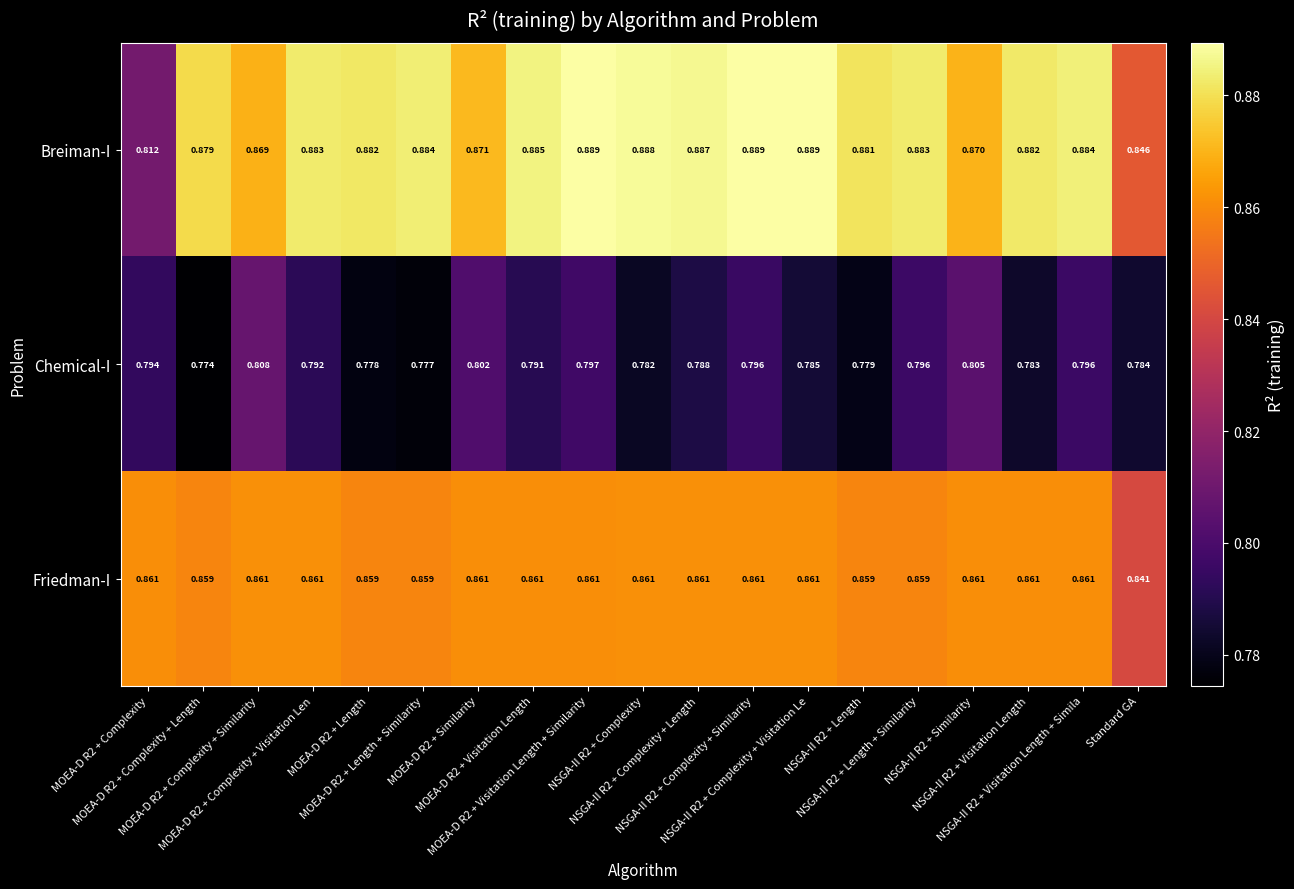

Which series has the largest range (max minus min)?

Breiman-I